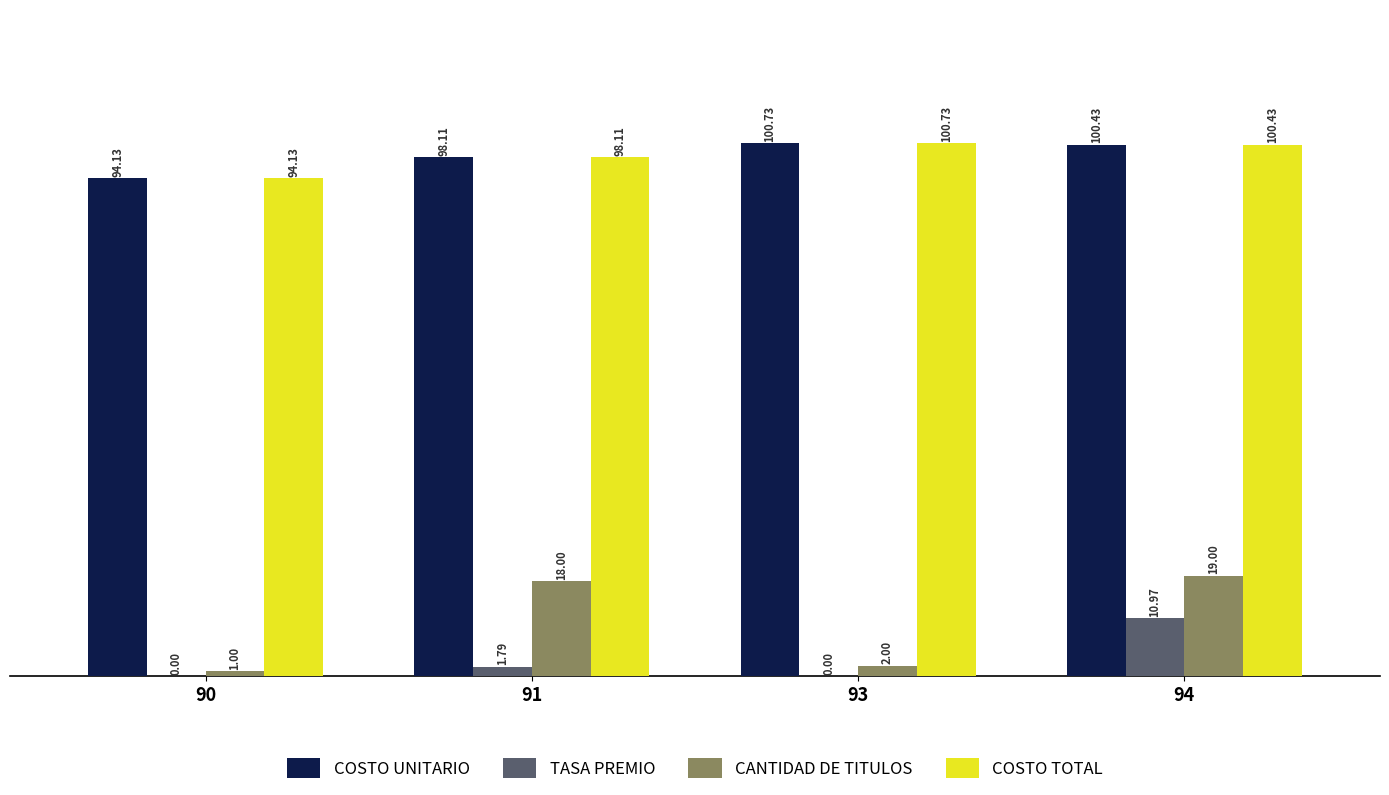

The COSTO UNITARIO series shows 100.4 at 94. True or false?

True